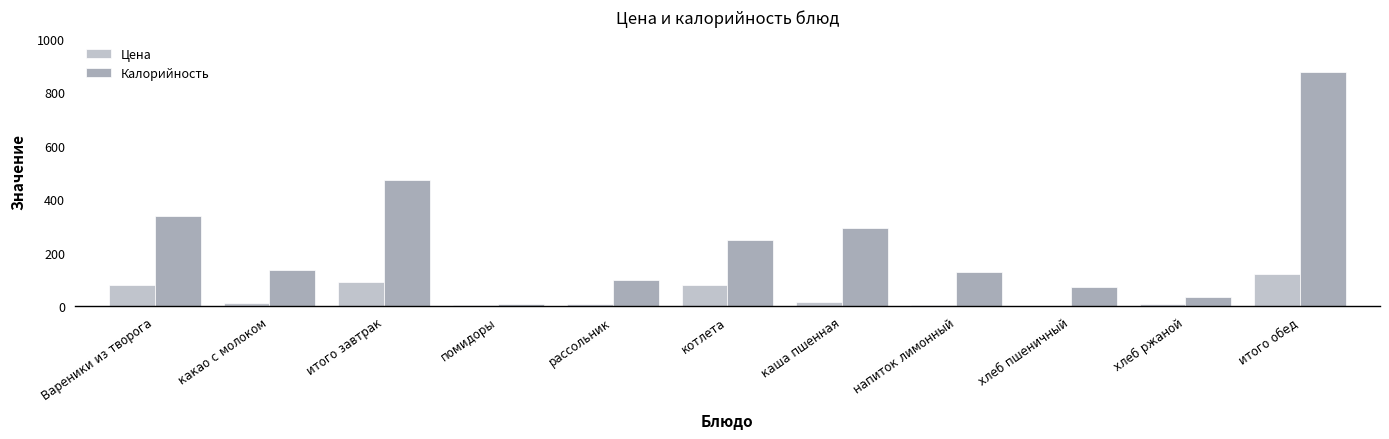

At which category is the sum across all series the highest?

итого обед